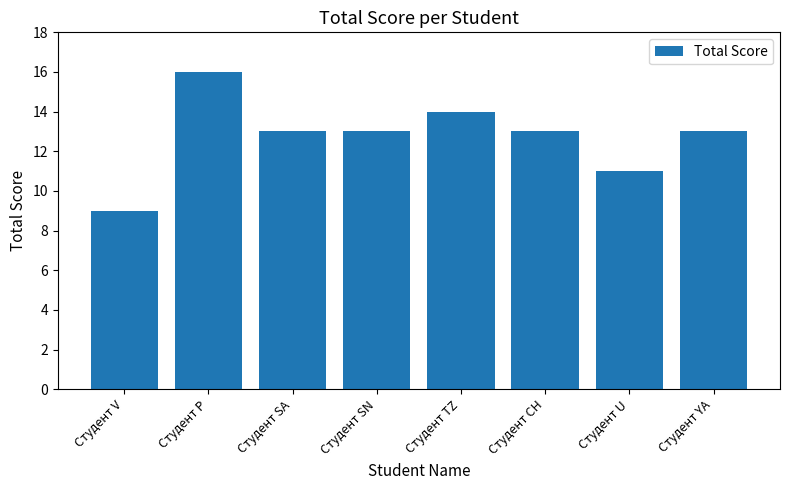

What is the label of the 5th bar from the right?

Студент SN